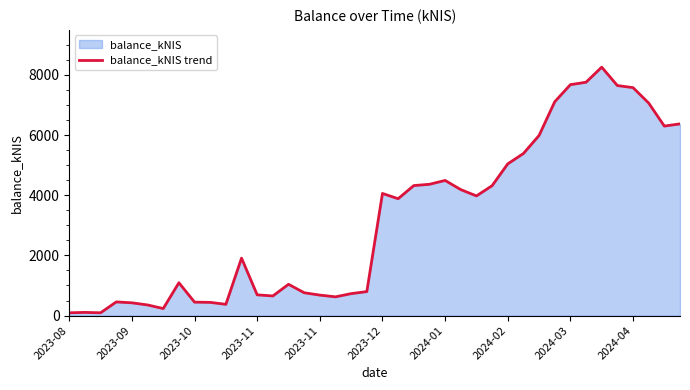

What is the sum of all values?

127710.6